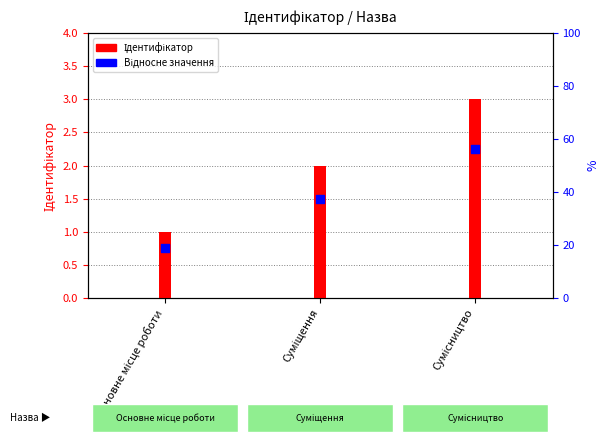

Which series has the largest total across all categories?

Ідентифікатор